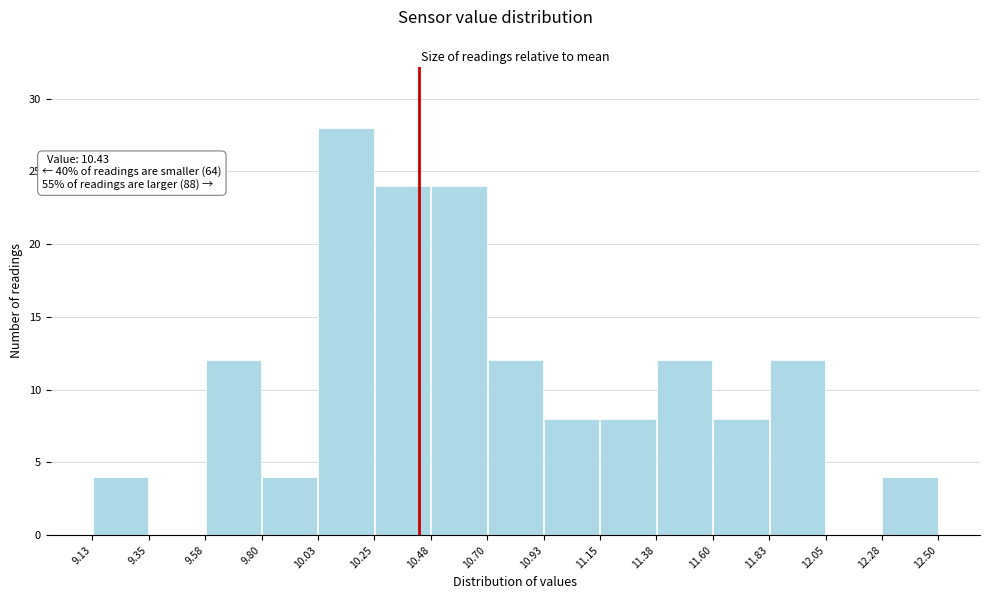

Which range on the x-axis has the tallest bar?

10.03 to 10.25